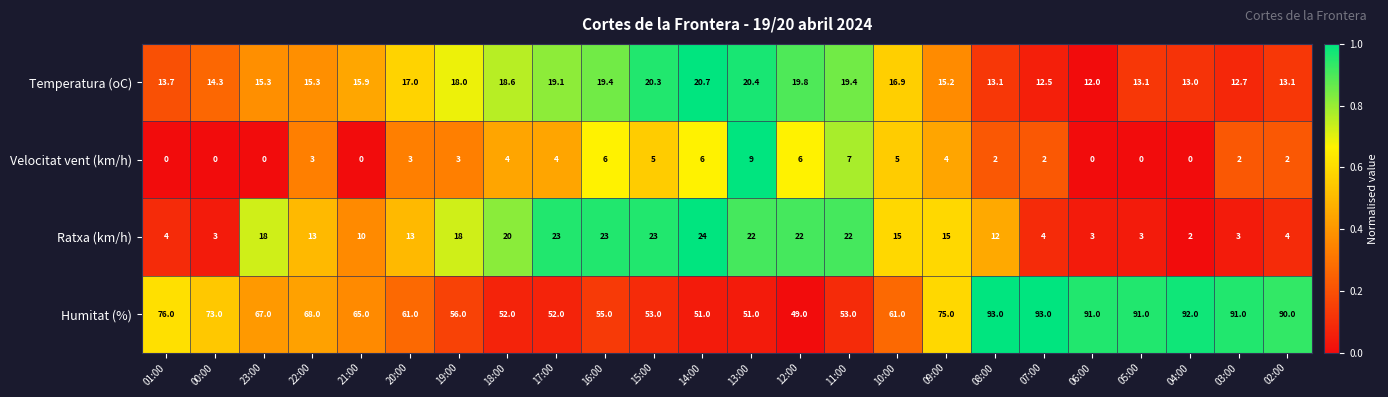

What is the difference between the Temperatura (oC) values at 01:00 and 17:00?

5.4